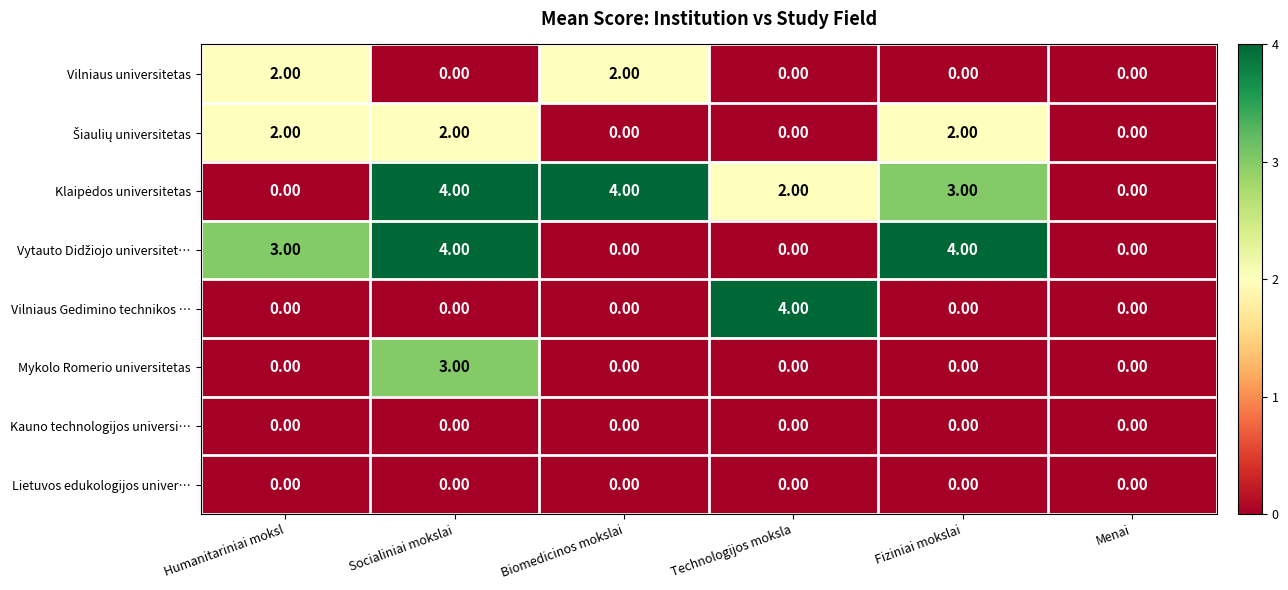

At which category is the sum across all series the highest?

Socialiniai mokslai